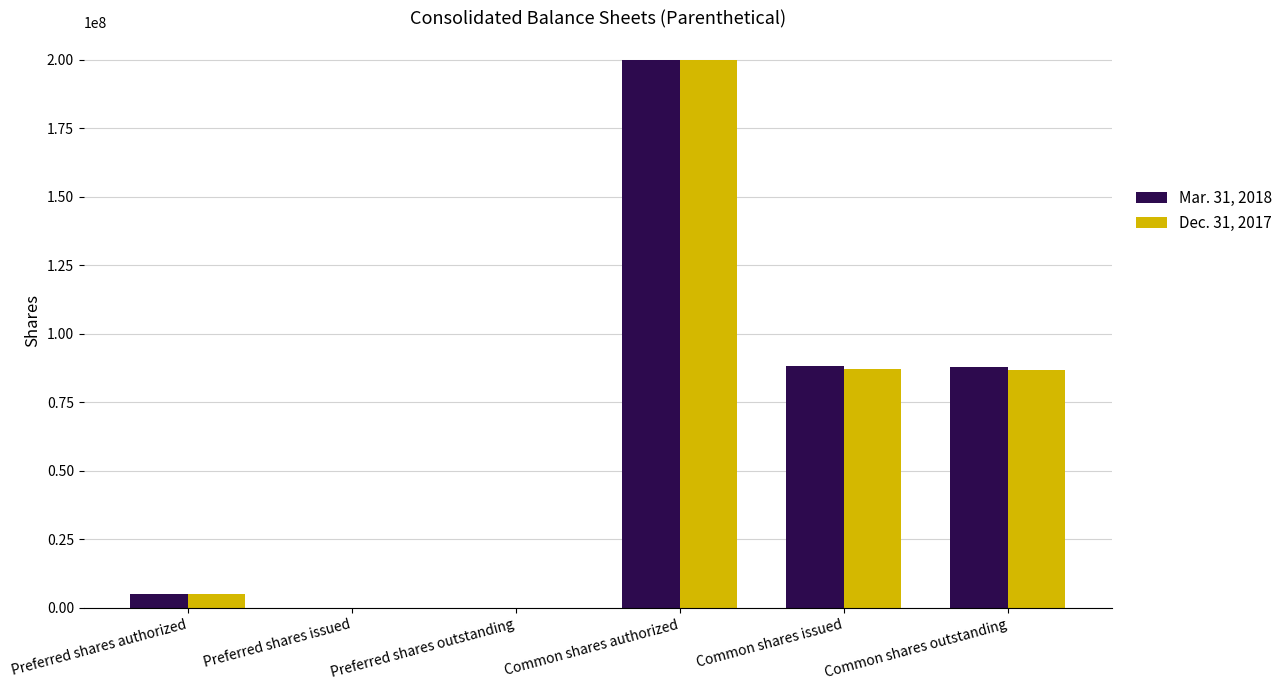

The Dec. 31, 2017 series shows -70500979 at Preferred shares outstanding. True or false?

False